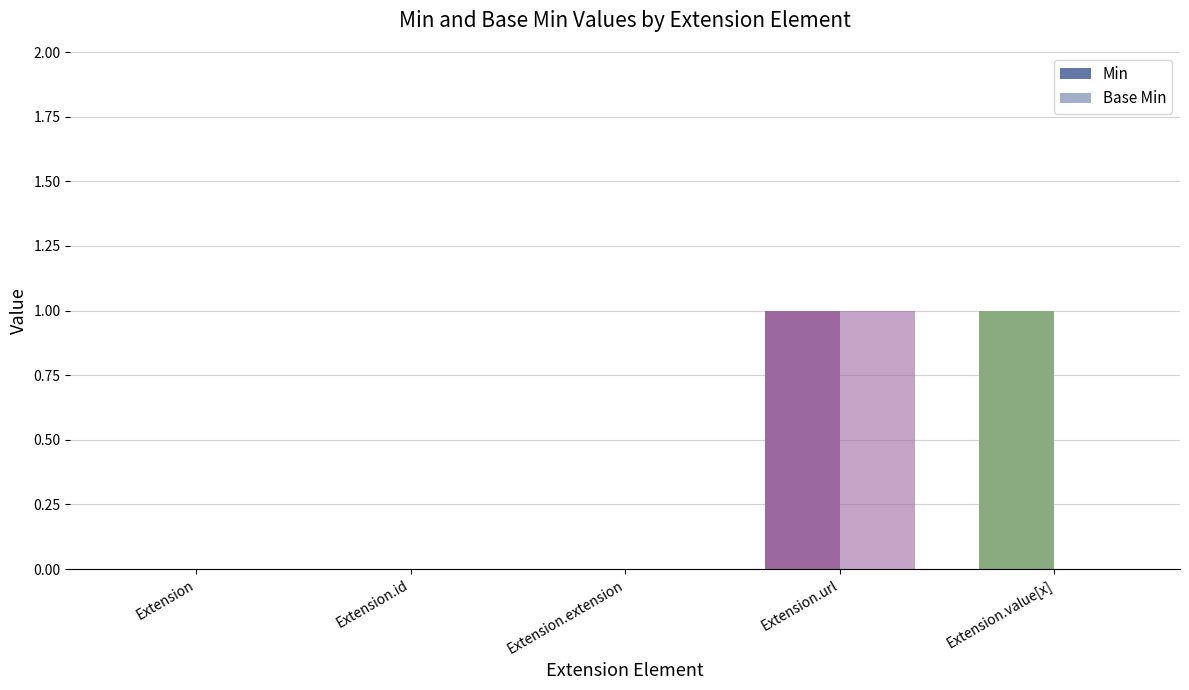

The value of Min at Extension.url is 1. True or false?

True